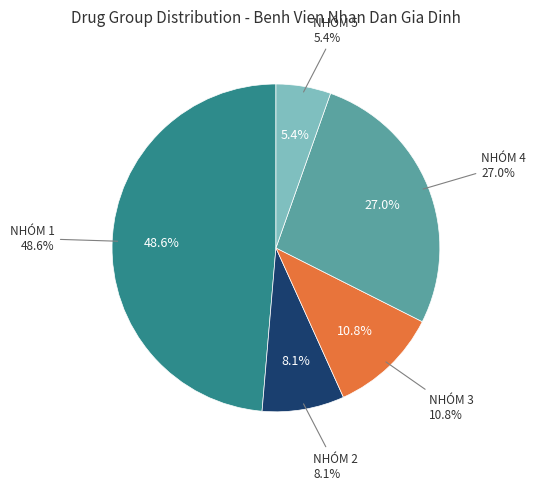

Does any single category account for the majority?

No